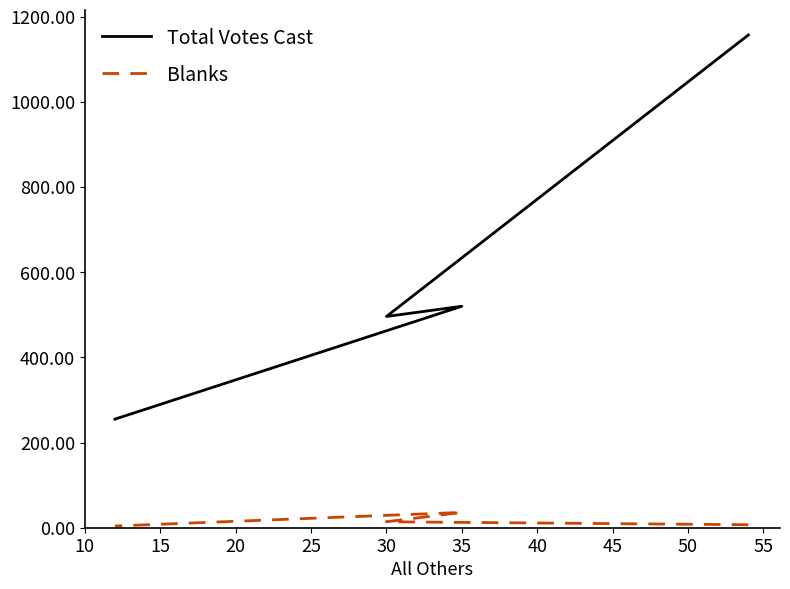

Is this an area chart (filled region under the line)?

No